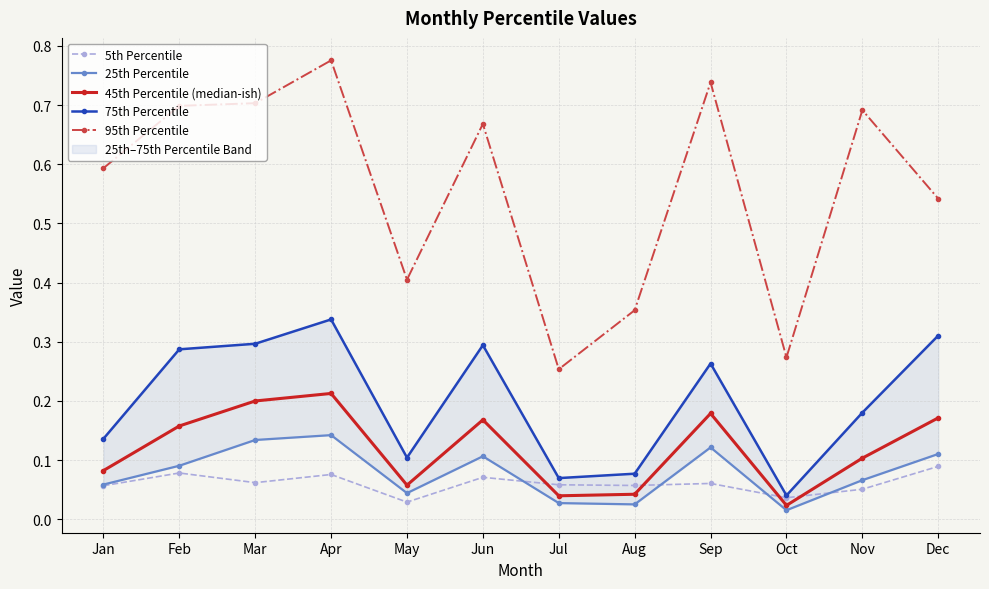

What is the total value across all series at Oct?

0.4